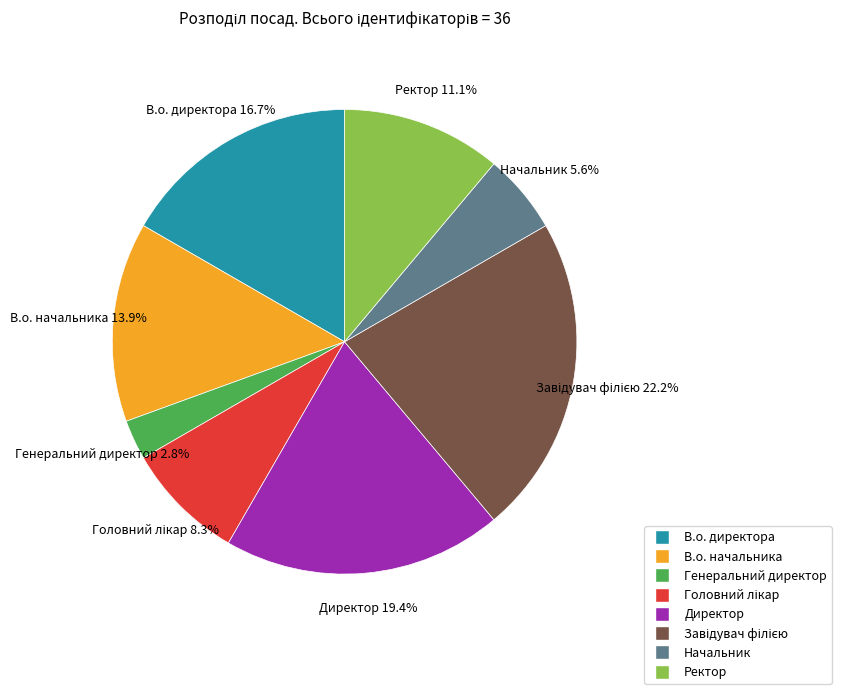

Does В.о. начальника represent more than half of the total?

No